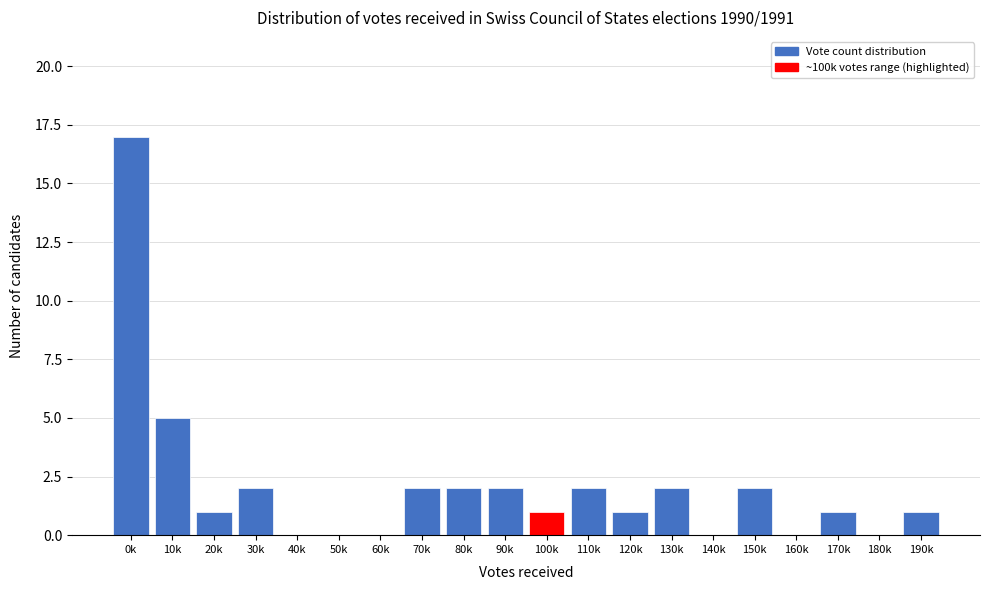

Reading right to left, what are all the values shown in this chart?

190k=1	180k=0	170k=1	160k=0	150k=2	140k=0	130k=2	120k=1	110k=2	100k=1	90k=2	80k=2	70k=2	60k=0	50k=0	40k=0	30k=2	20k=1	10k=5	0k=17